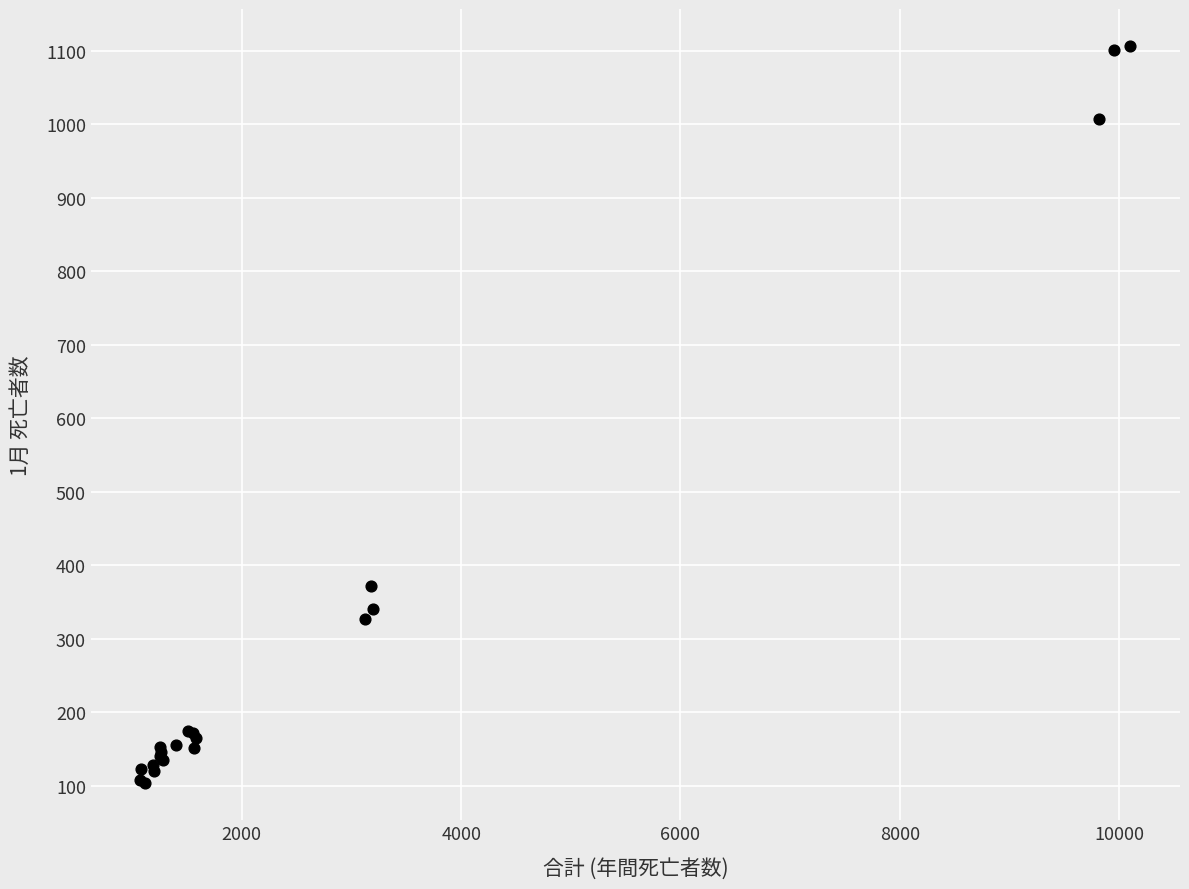

What Y value in the scatter plot is closest to 605?

372